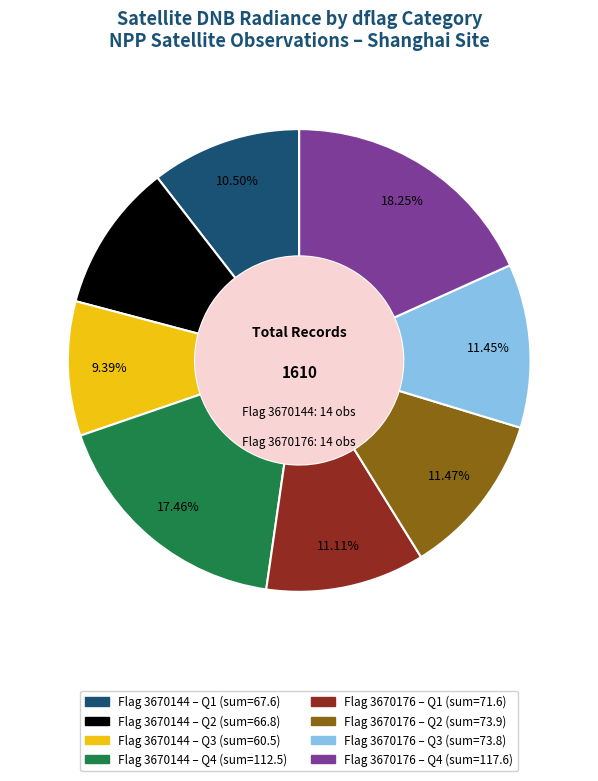

How many segments does this pie chart have?

8